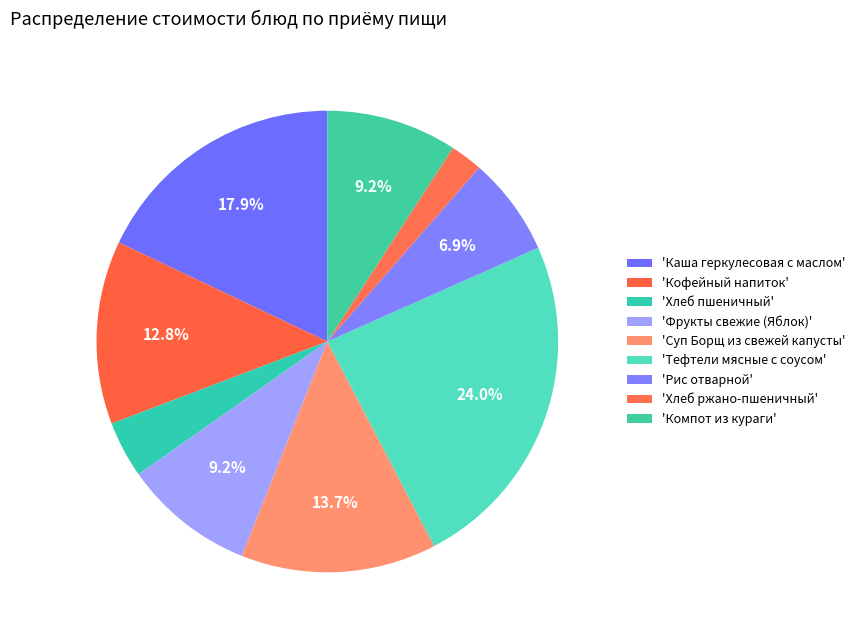

What is the largest slice in the pie chart?

Тефтели мясные с соусом